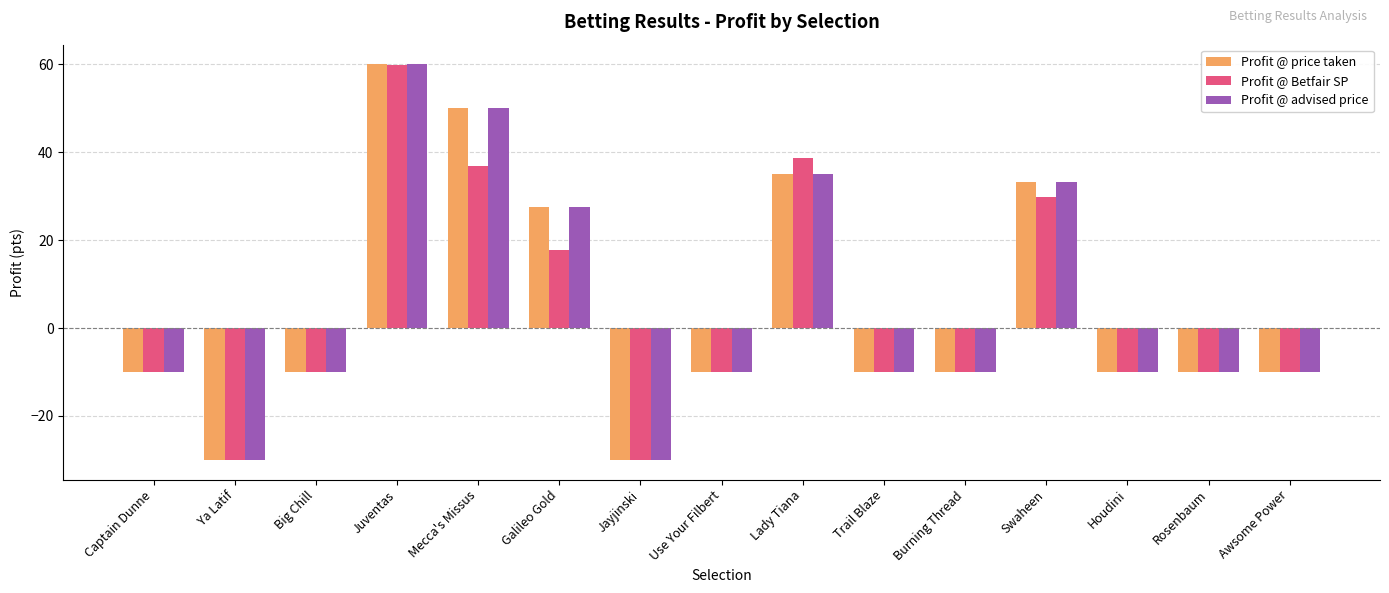

Where is Profit @ advised price nearest to the value 15?

Galileo Gold